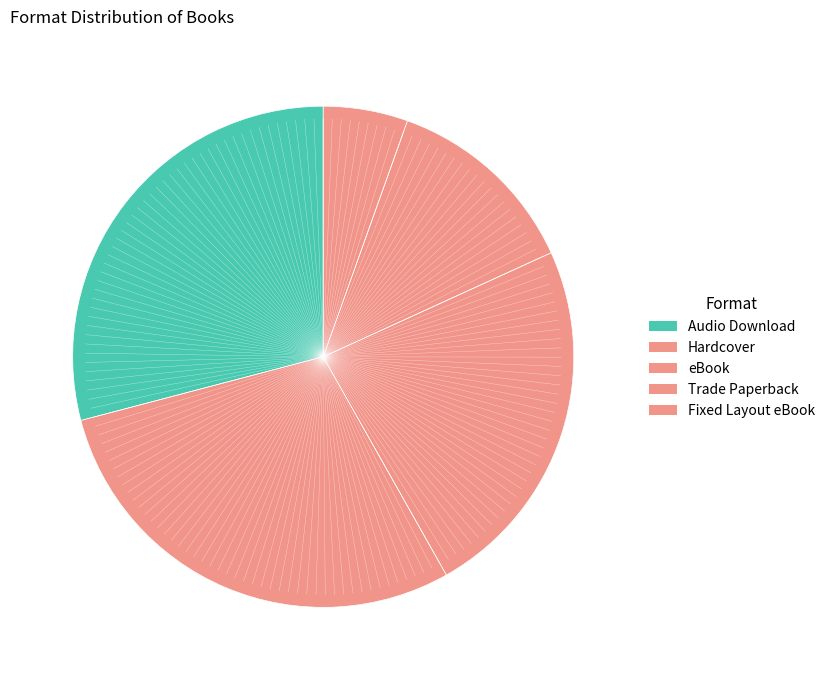

True or false: Trade Paperback accounts for 13% of the total.

True